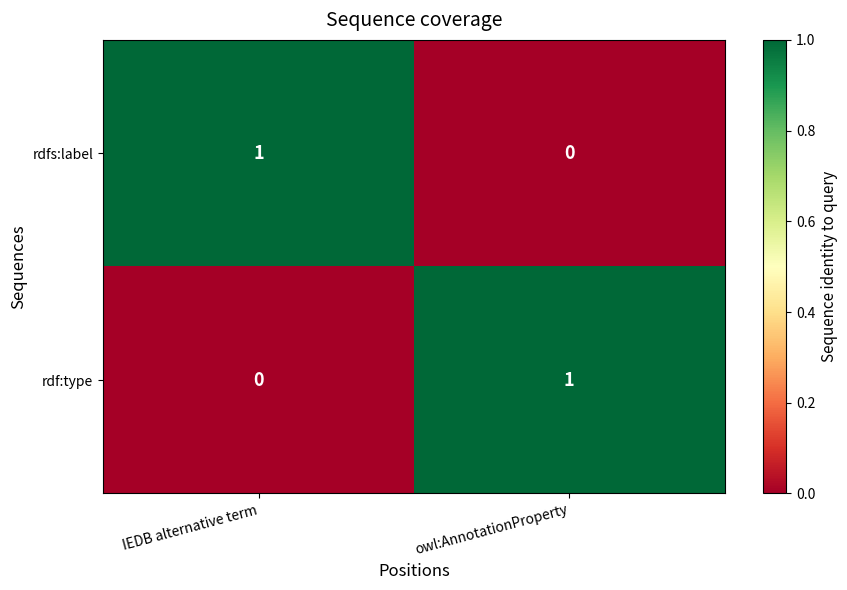

True or false: rdf:type has a value of 0 at IEDB alternative term.

True